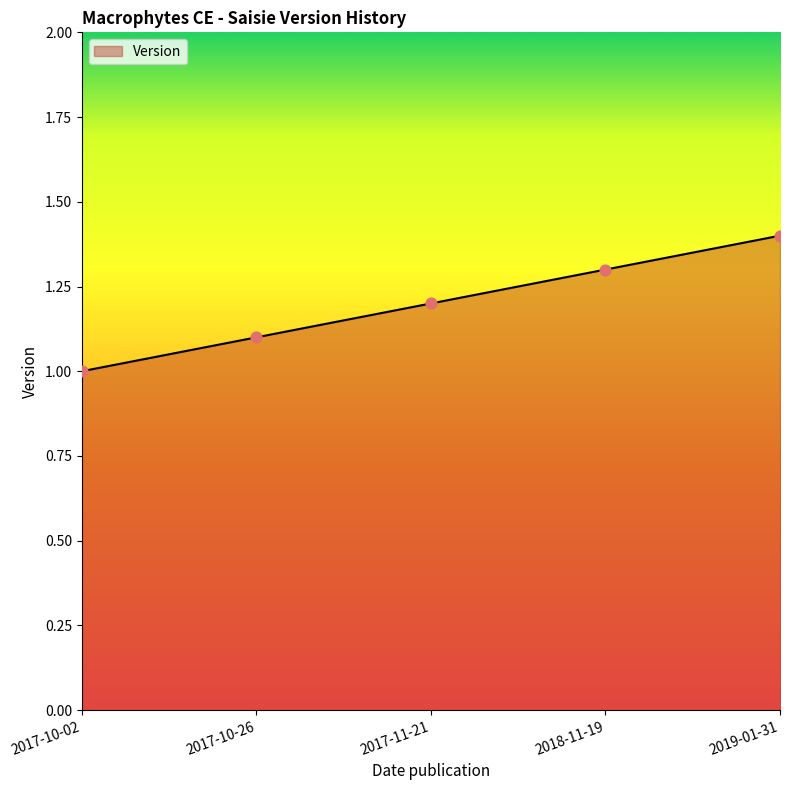

What is the ratio of the value at 2019-01-31 to the value at 2017-10-02?

1.4